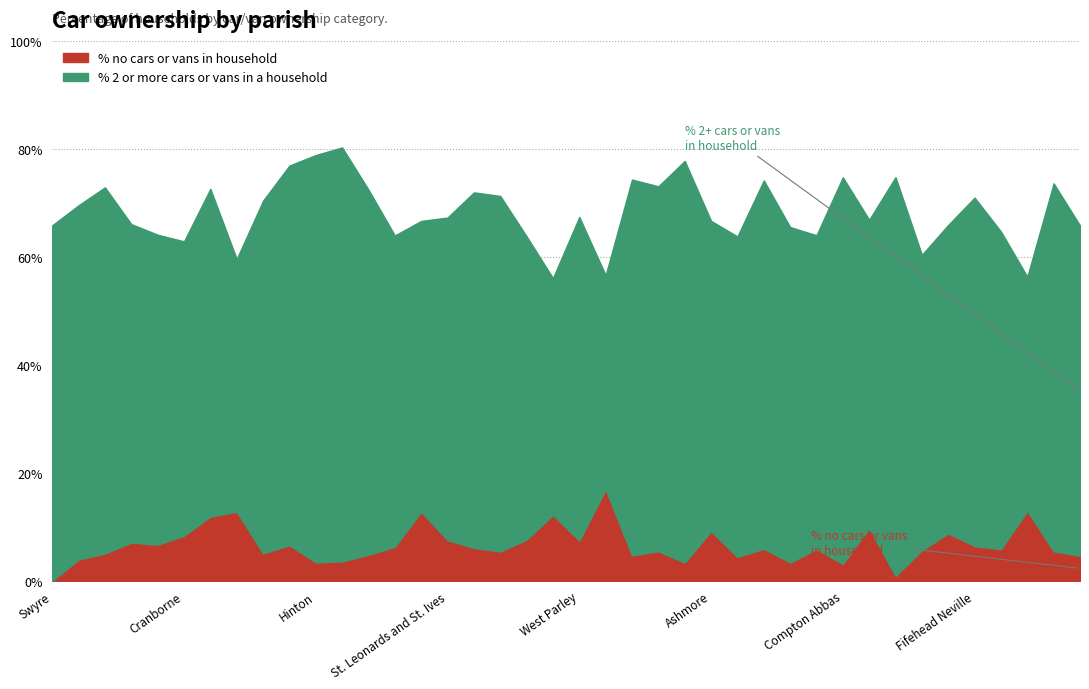

At which category does % no cars or vans in household reach its first local peak?

Colehill